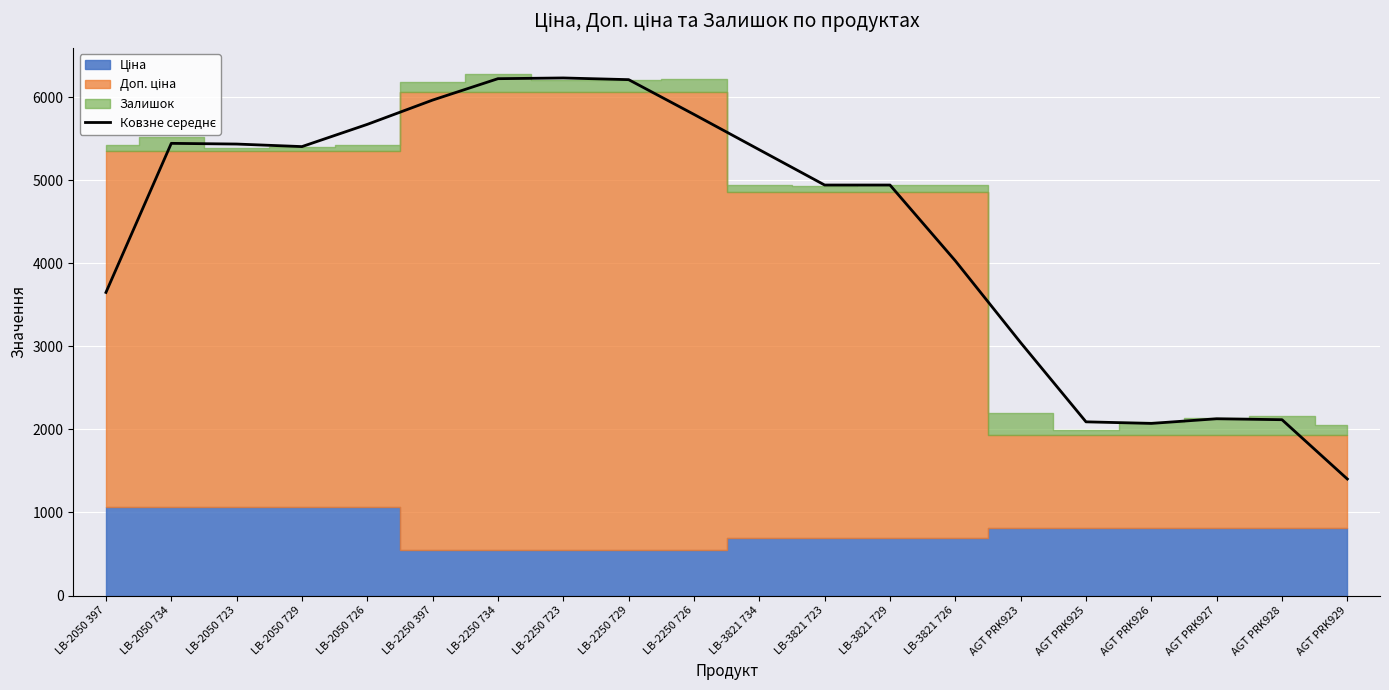

What is the approximate value at AGT PRK927?

2128.3